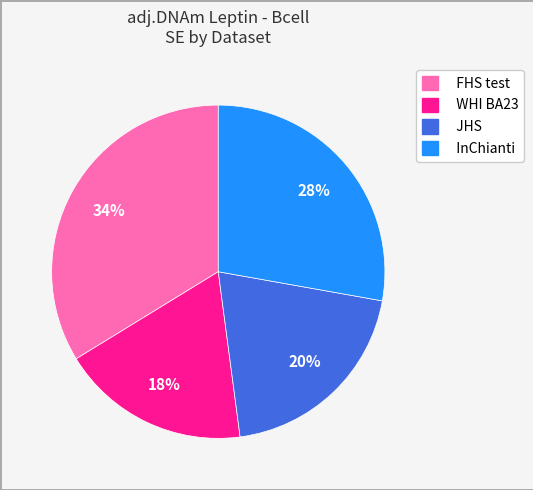

Combined, do WHI BA23 and InChianti account for over 50%?

No